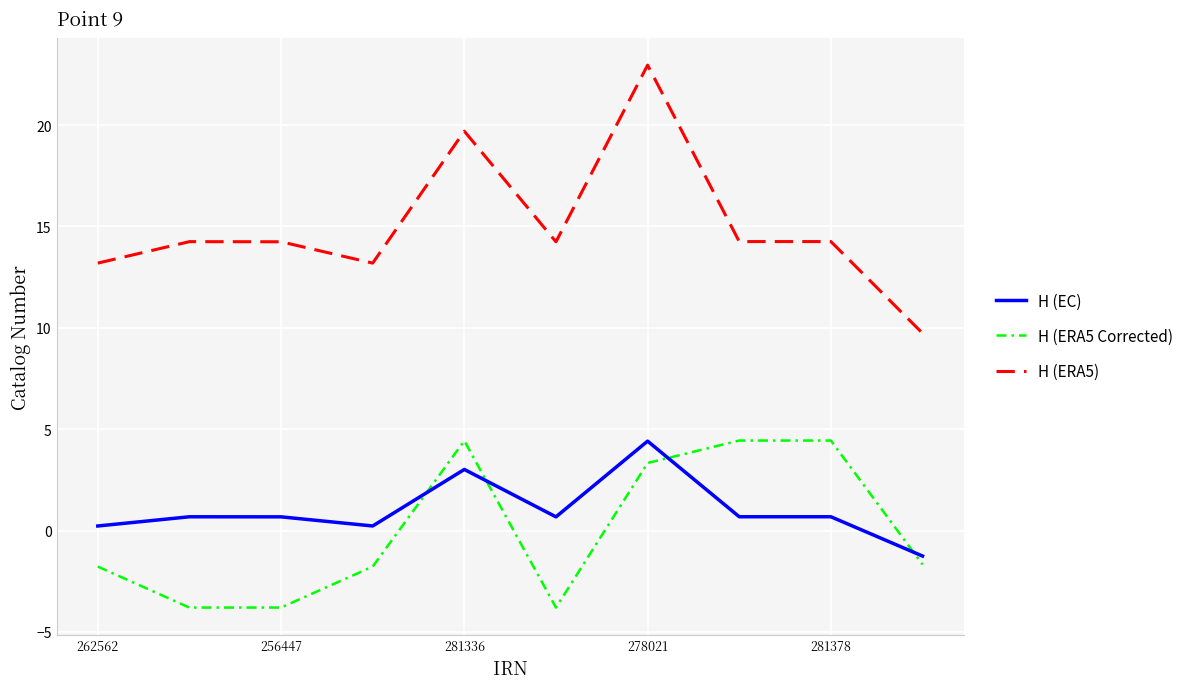

What is the maximum value shown in the chart?

23.0